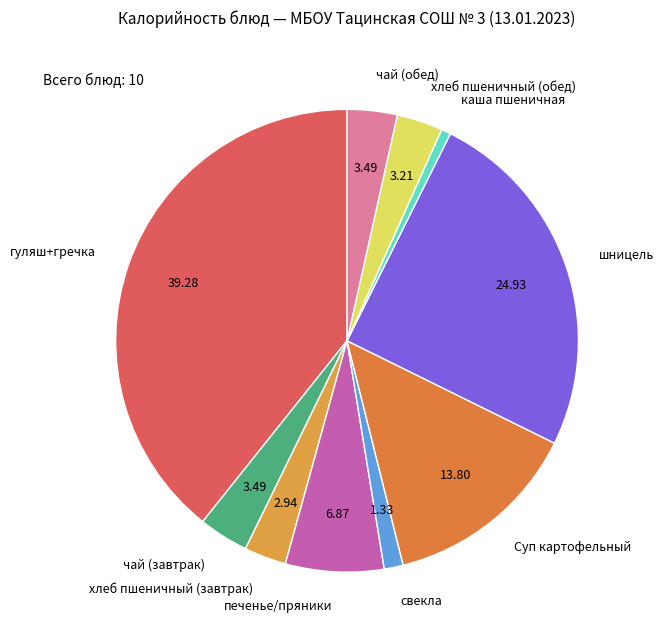

Does печенье/пряники represent more than half of the total?

No